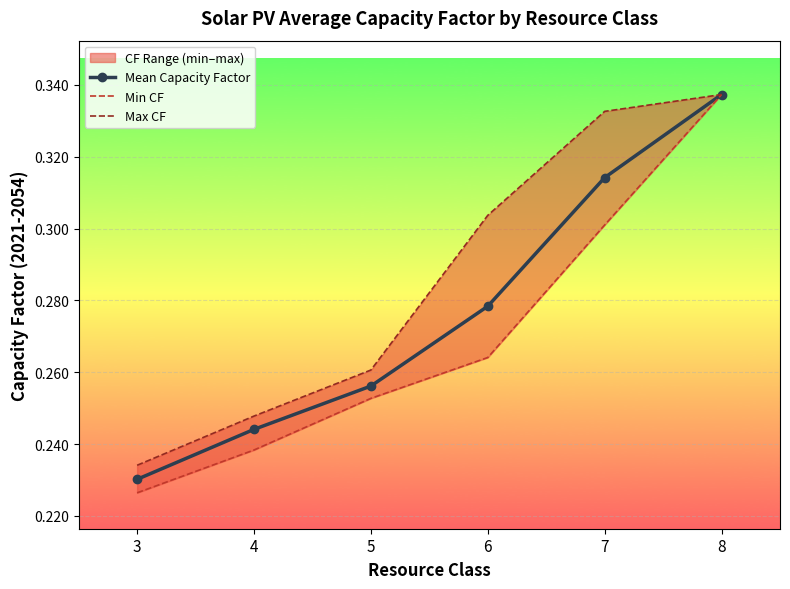

What is the total value across all series at 5?

0.8